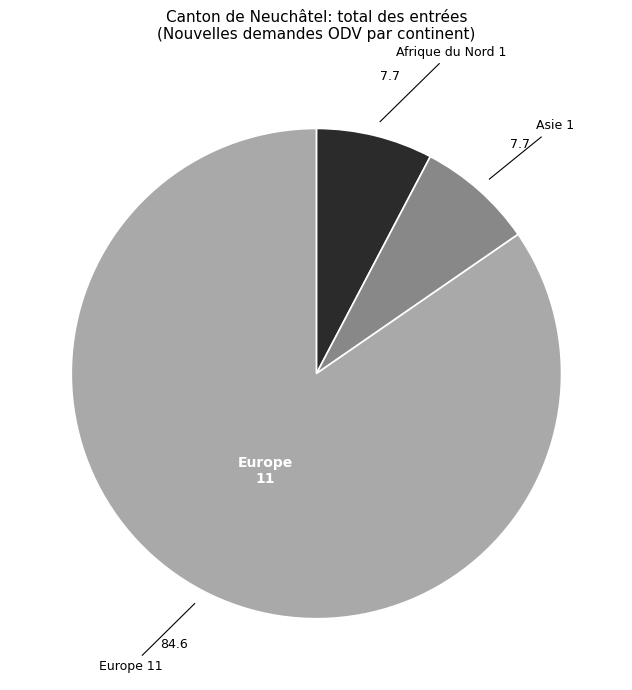

Does any single category account for the majority?

Yes